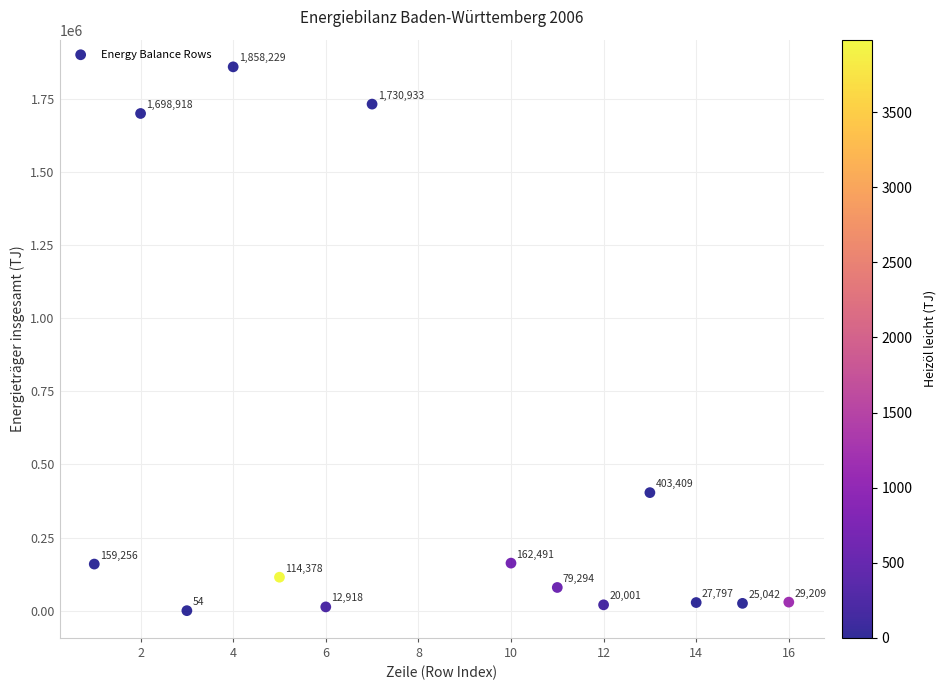

What is the range of Y values (max minus min)?

1858175